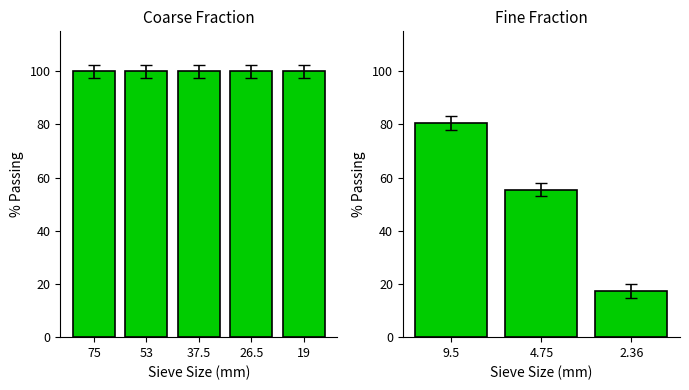

What is the difference between the maximum and minimum values?

63.2